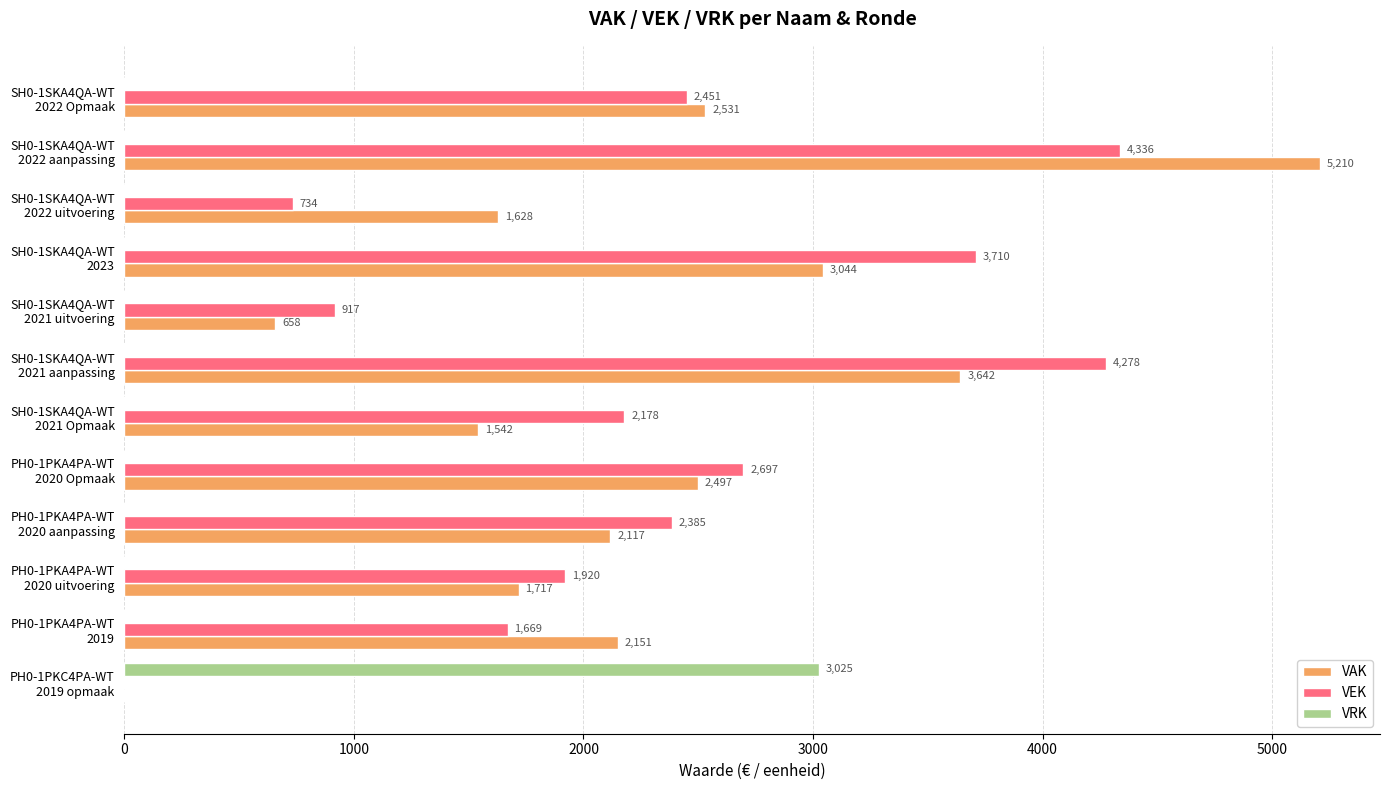

What is the sum of all VEK values?

27275